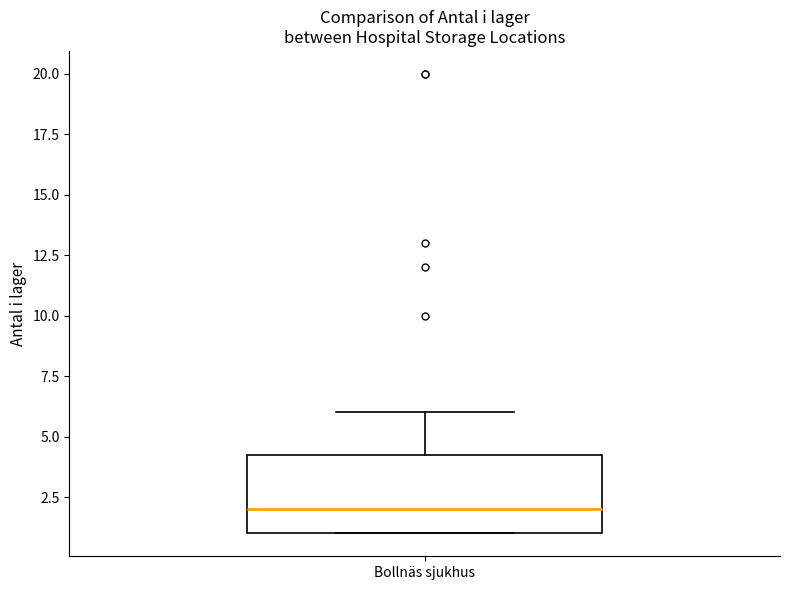

Transcribe this box plot: give where the median line is, the range the box spans, and where the two whiskers end, as read against the y-axis. The values are not printed on the chart, so give them approximately, as read against the axis.

median 2.0, box 1.0 to 4.5, whiskers 1.0 to 6.0